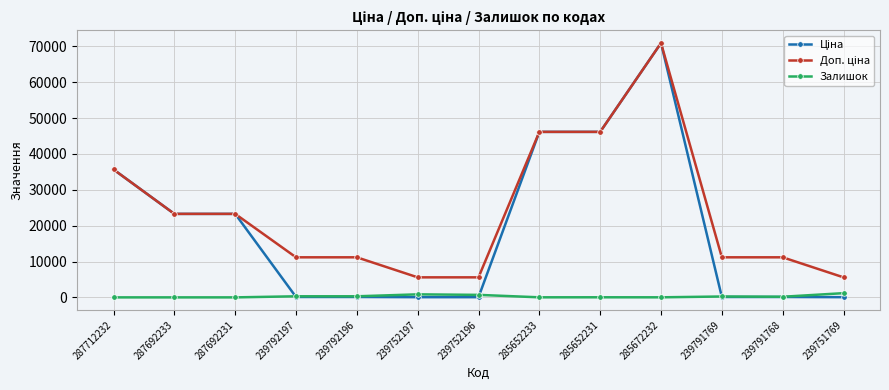

The Залишок series shows 173.0 at 239791768. True or false?

True